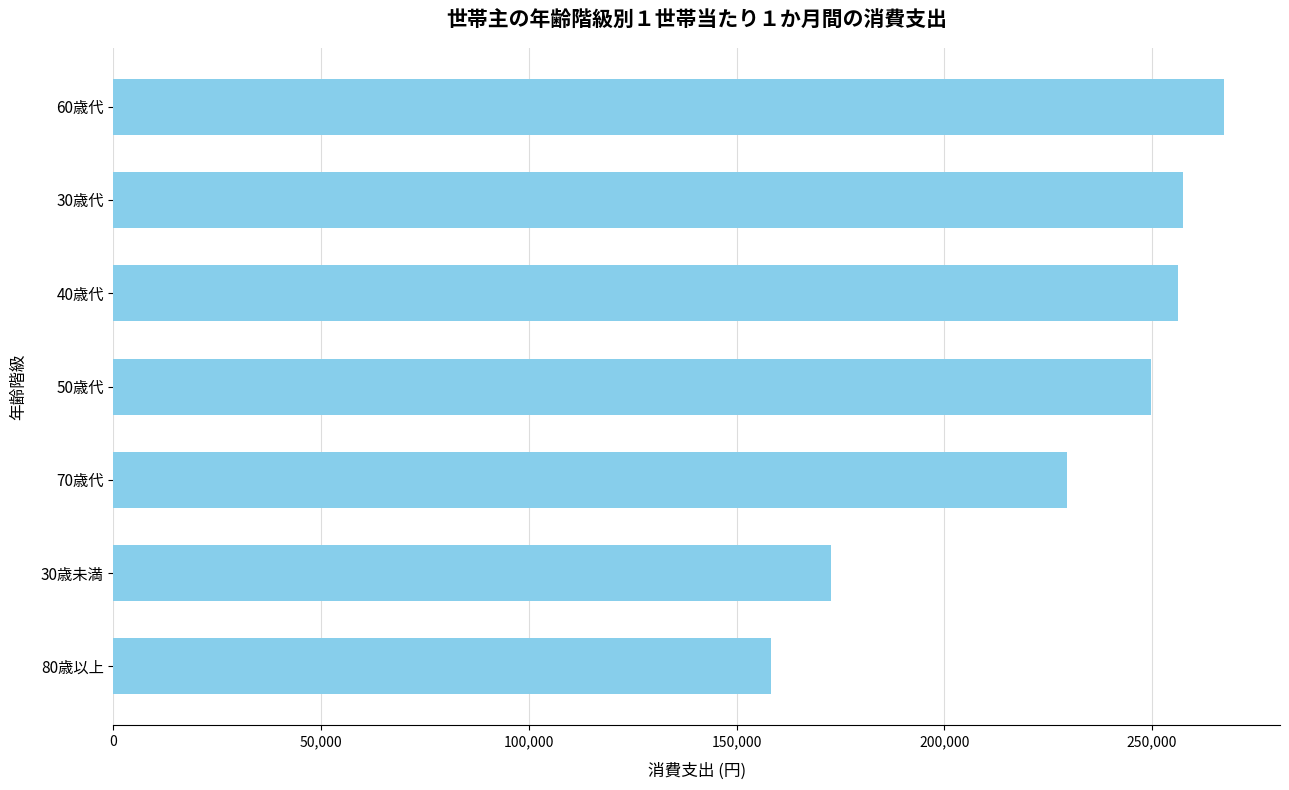

What is the label of the 2nd bar from the top?

30歳代